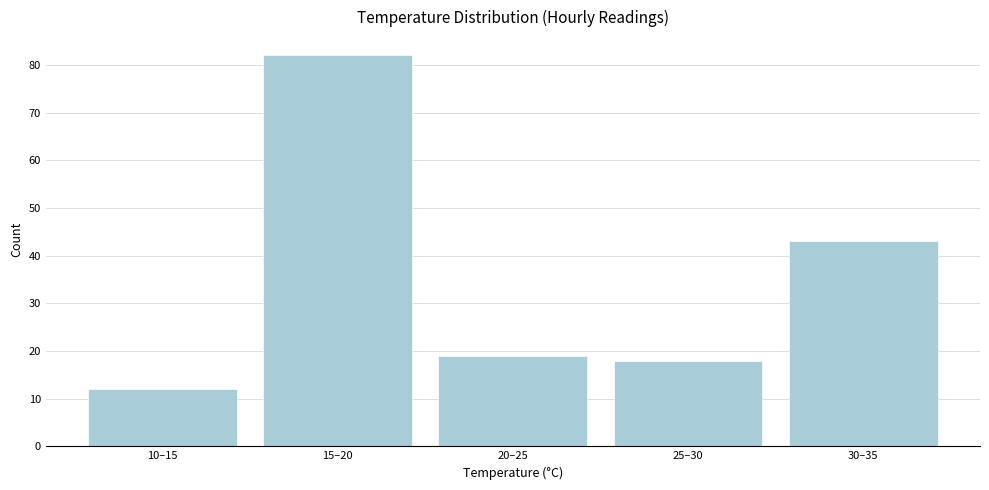

Reading left to right, transcribe all the data shown in this chart.

12	82	19	18	43